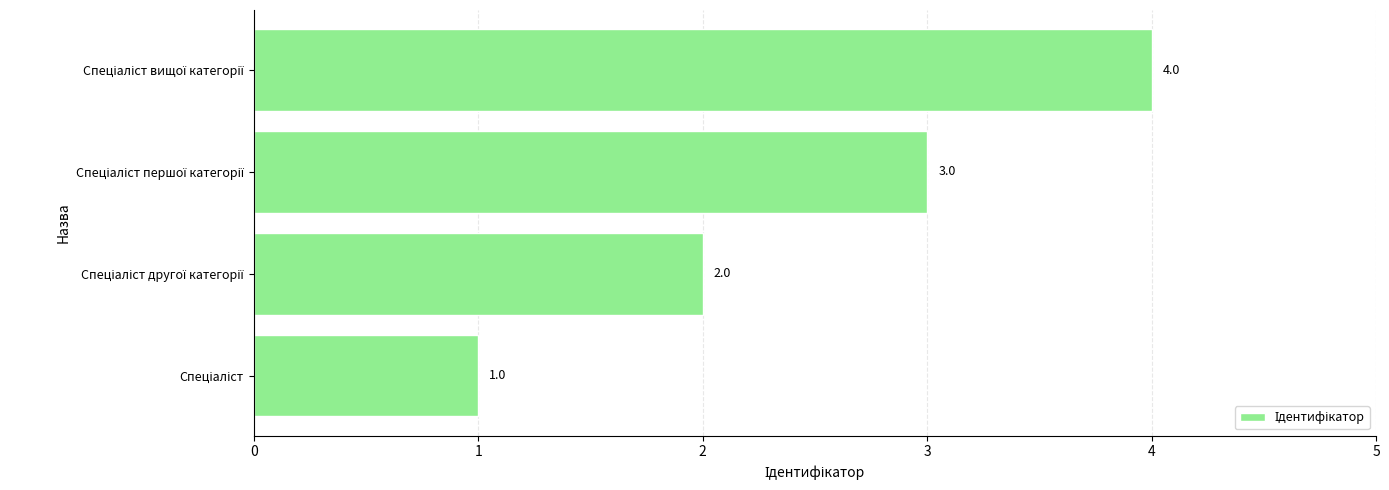

Count the number of categories in the chart.

4